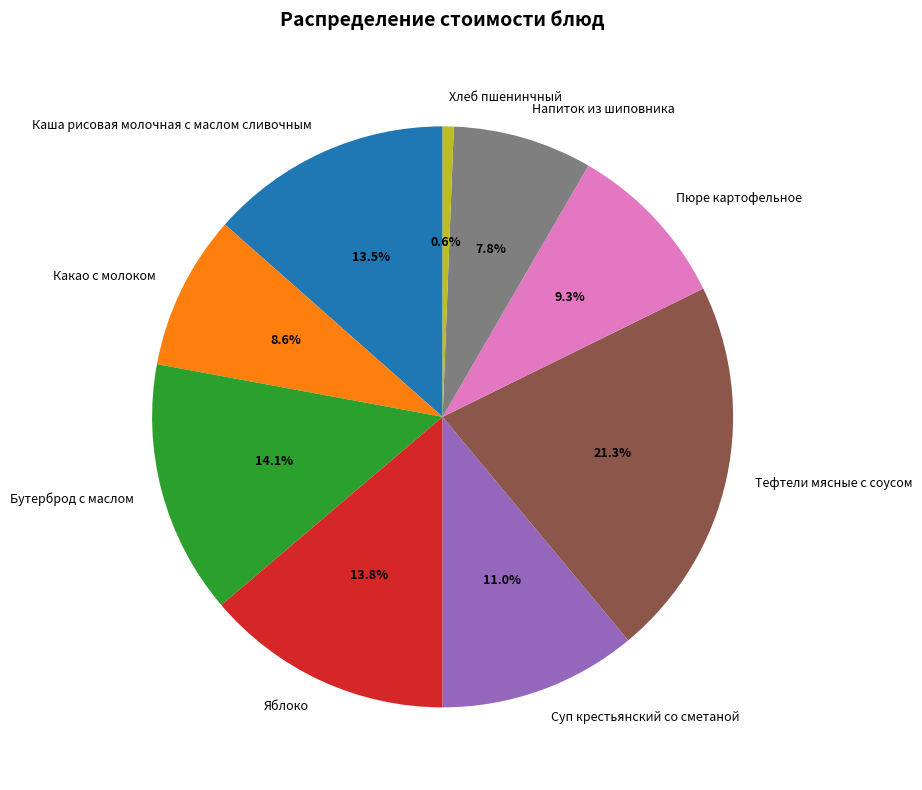

To the nearest percent, what is the average slice percentage?

11%